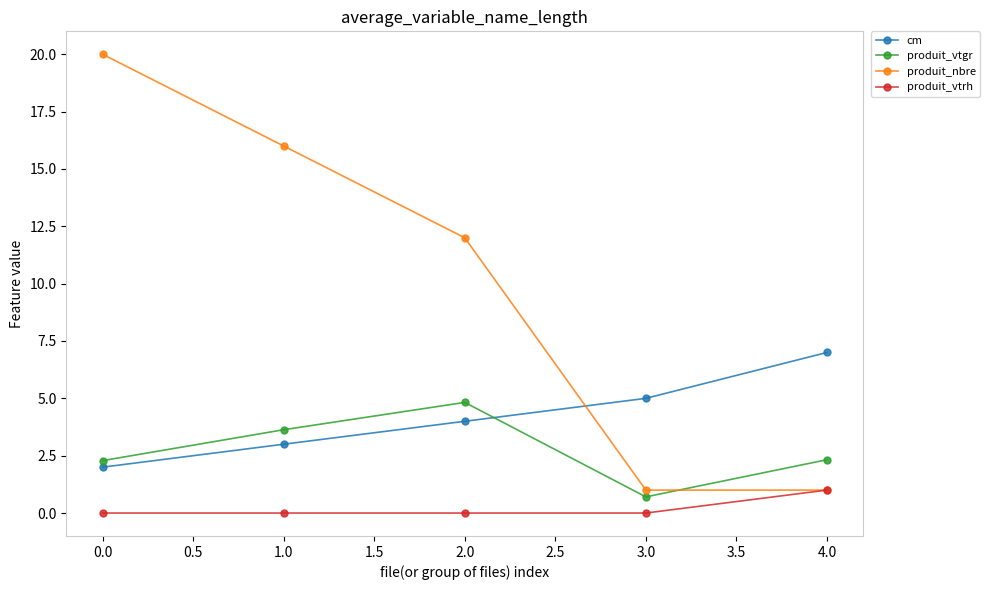

What is the maximum value shown in the chart?

20.0